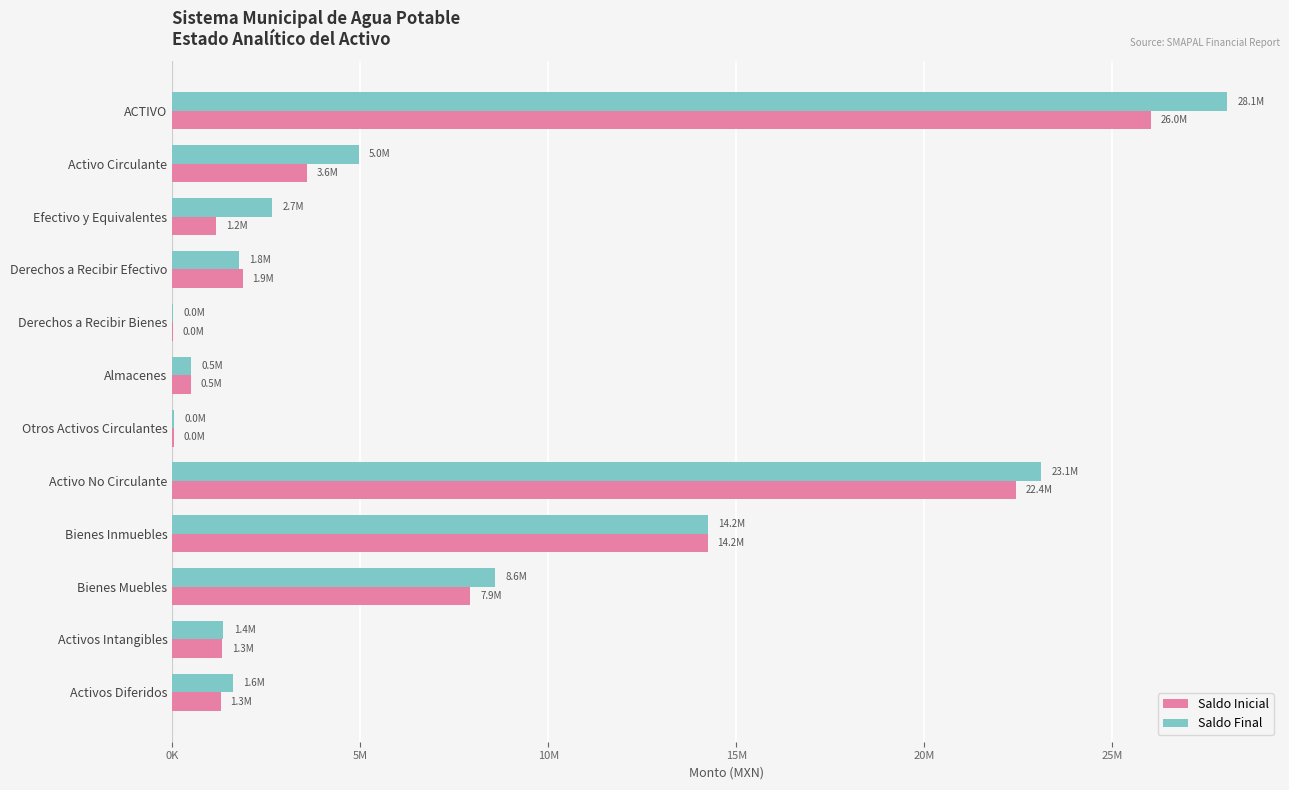

What are all the series names shown in the legend?

Saldo Inicial, Saldo Final